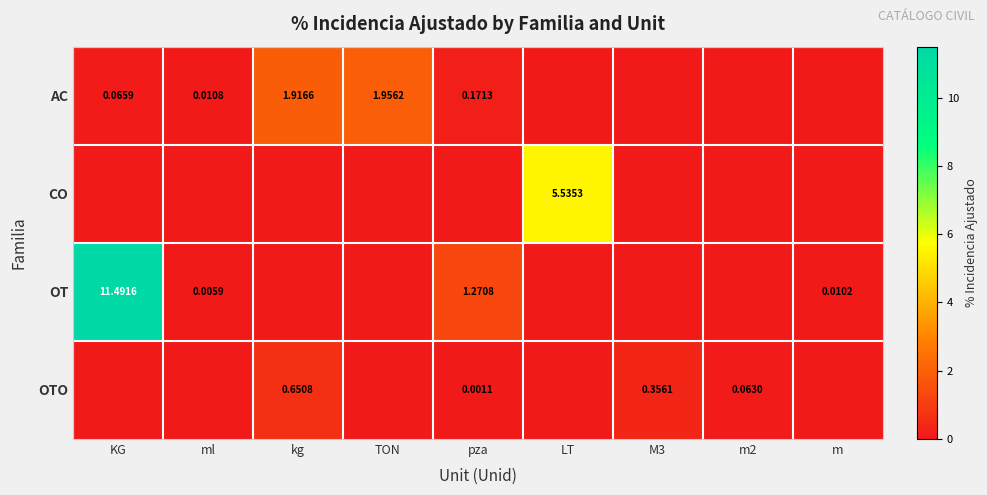

Count the number of categories in the chart.

9